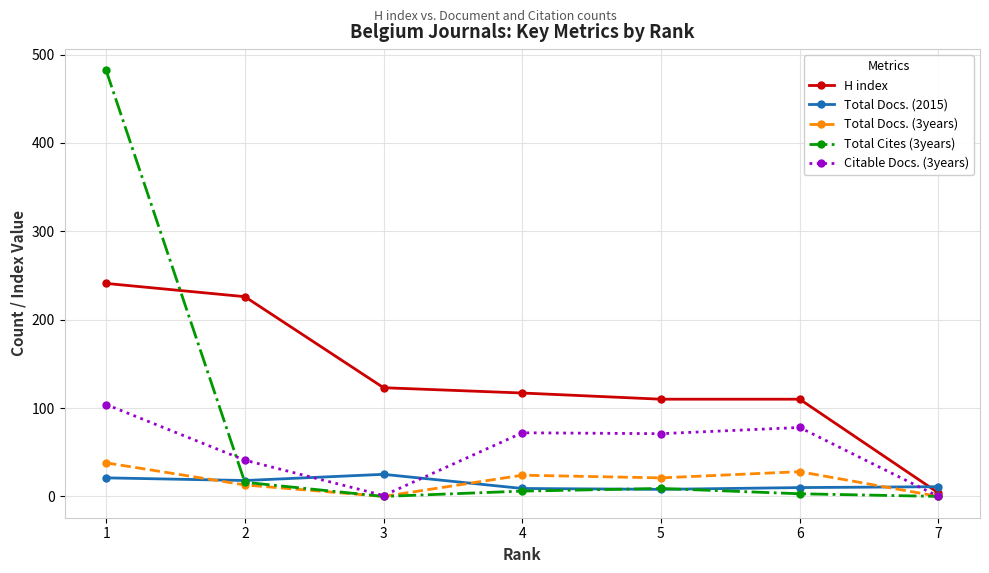

What is the greatest value displayed?

482